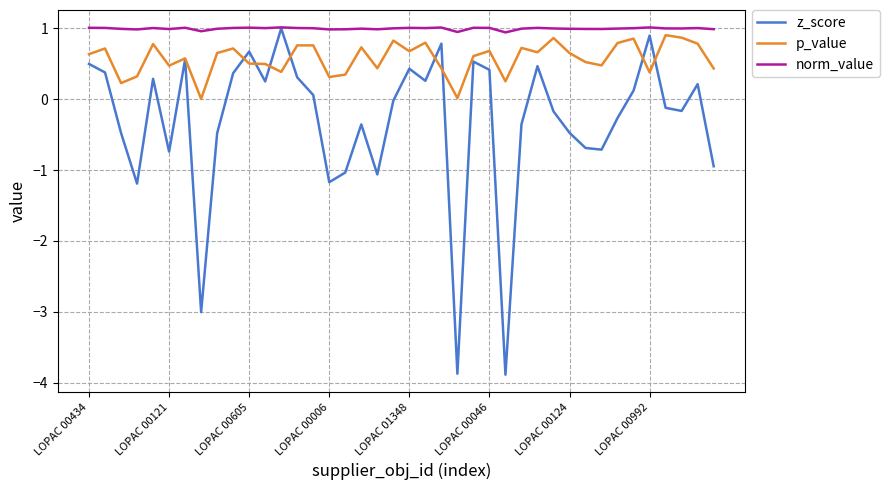

What is the smallest value displayed?

-3.9